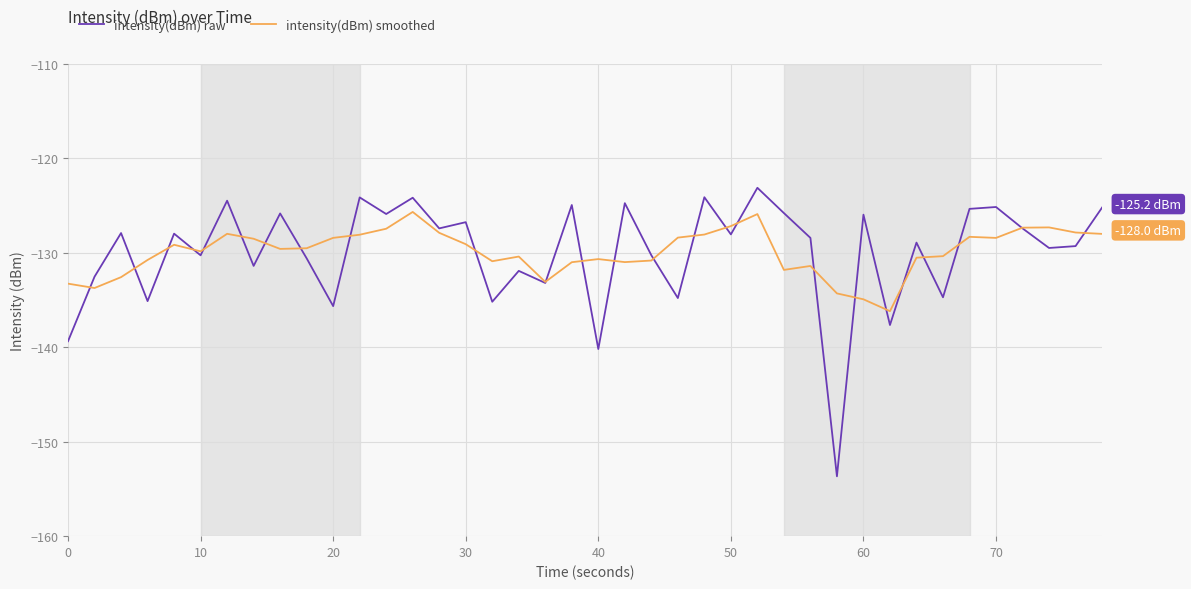

Which series has the widest spread of values?

intensity(dBm) raw